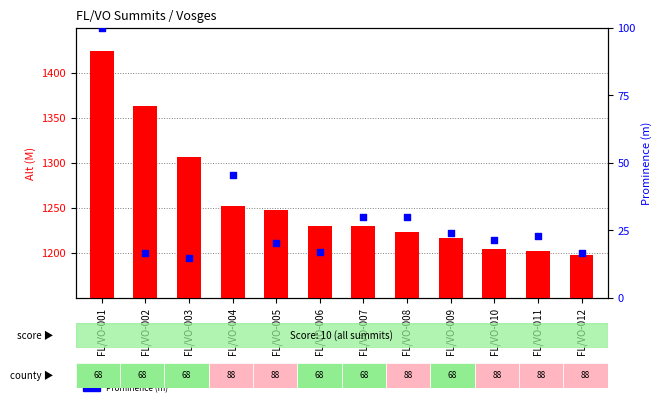

Which series has the largest total across all categories?

Alt (M)